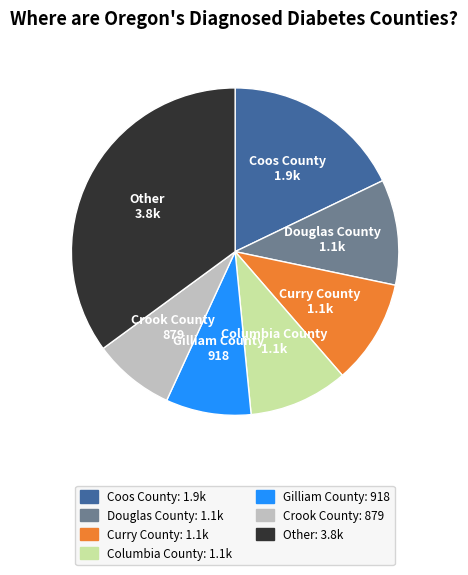

Which category has the biggest portion of the pie?

Other